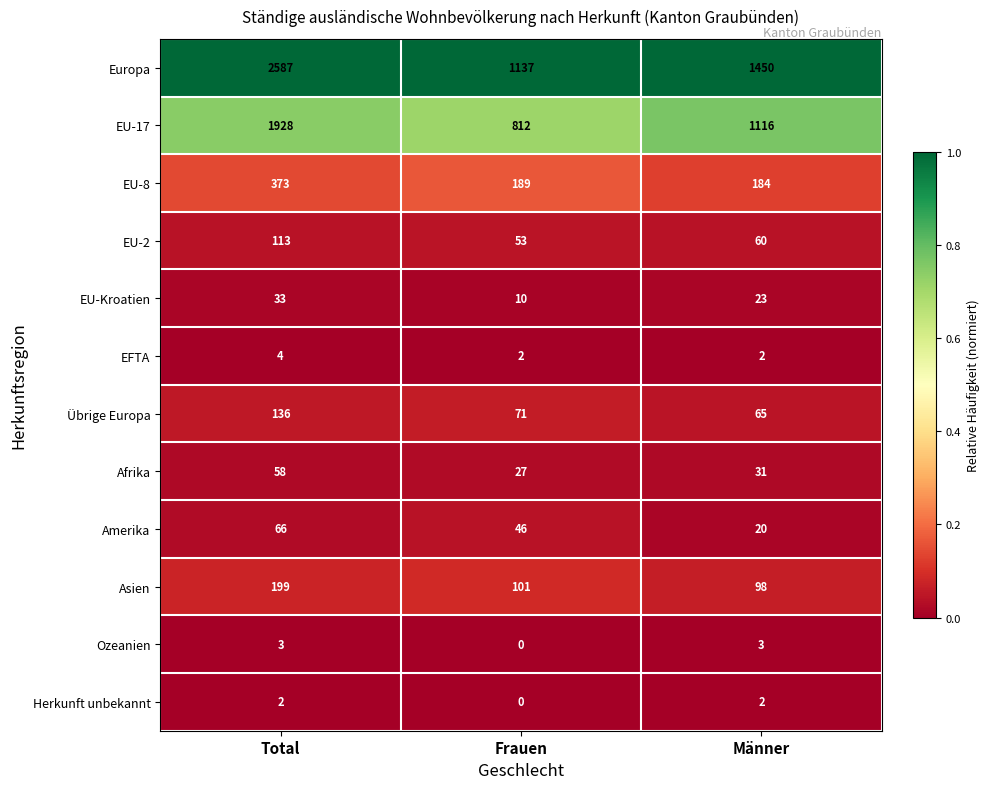

Where does the Amerika series first go above 46?

Total